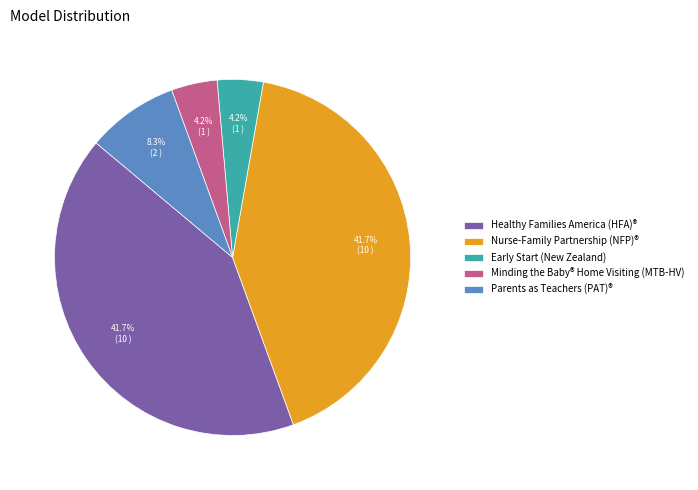

Count the number of slices in the pie.

5